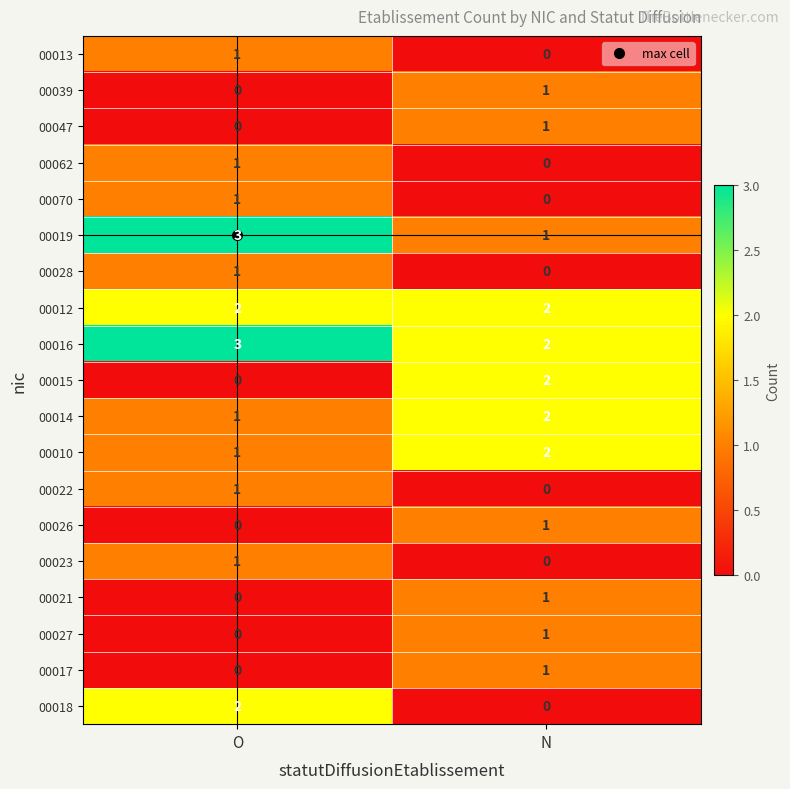

At which category does the chart reach its peak across all series?

O